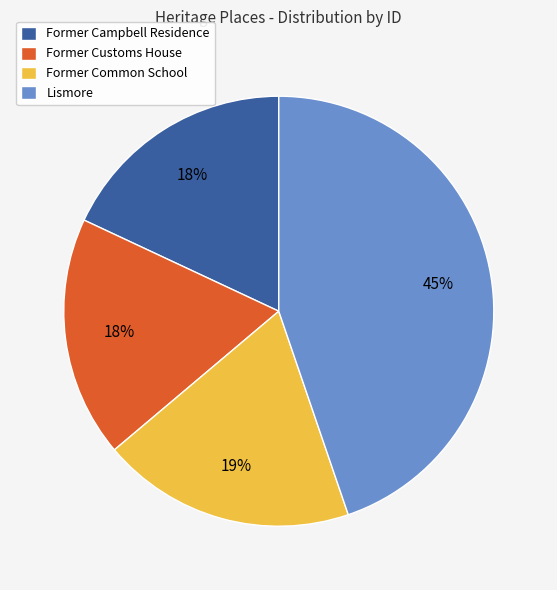

Is it true that Former Campbell Residence is 18% of the pie?

True